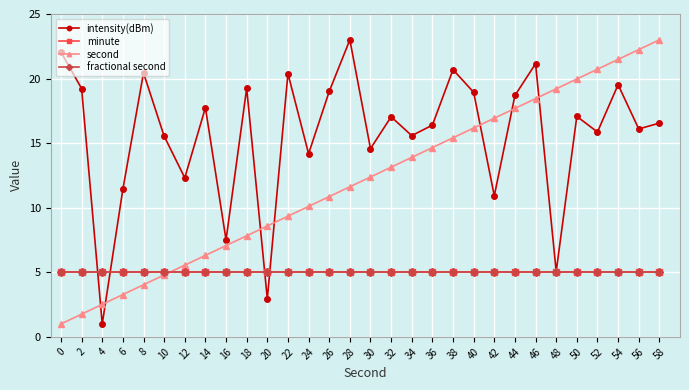

What is the spread (max minus min) of values at 48?

14.2